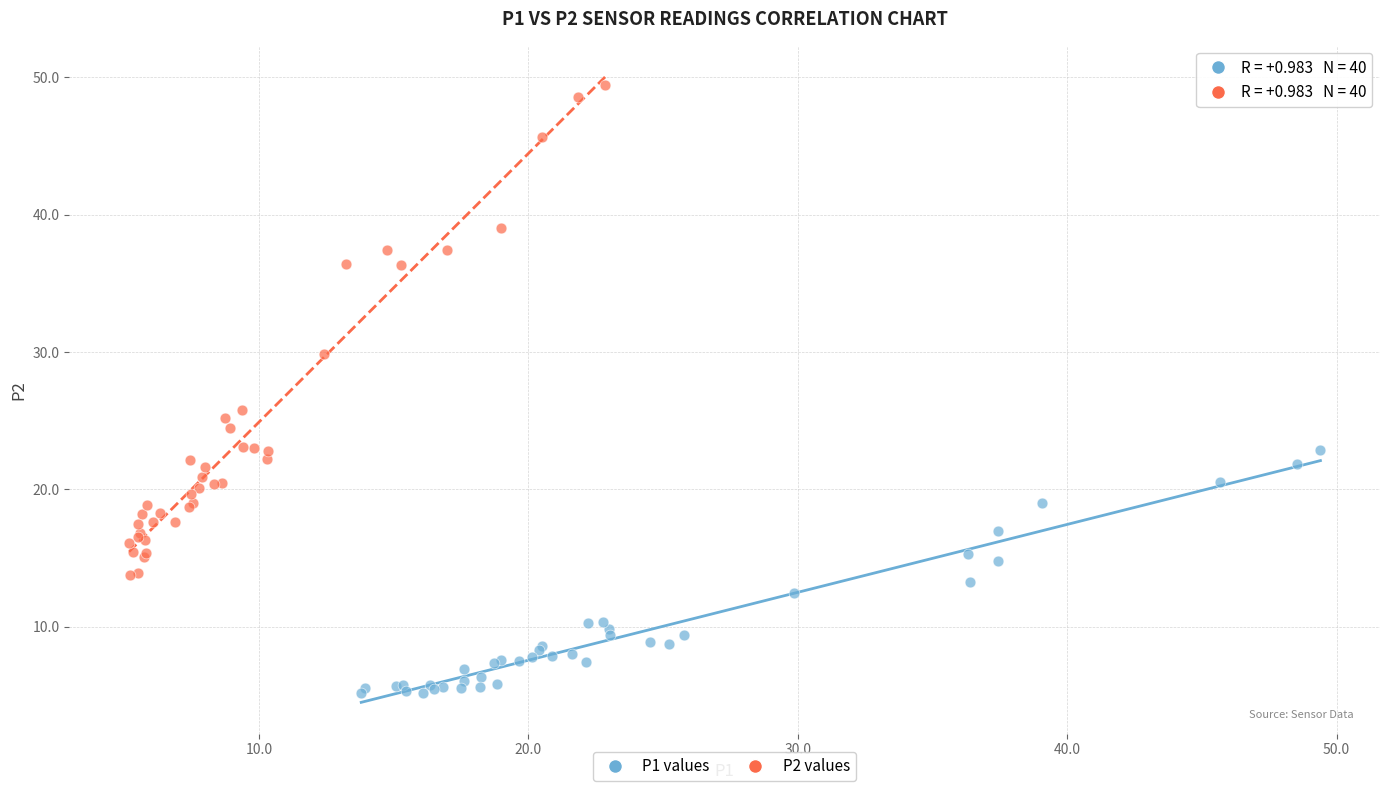

Which series reaches the minimum Y coordinate?

P1 values